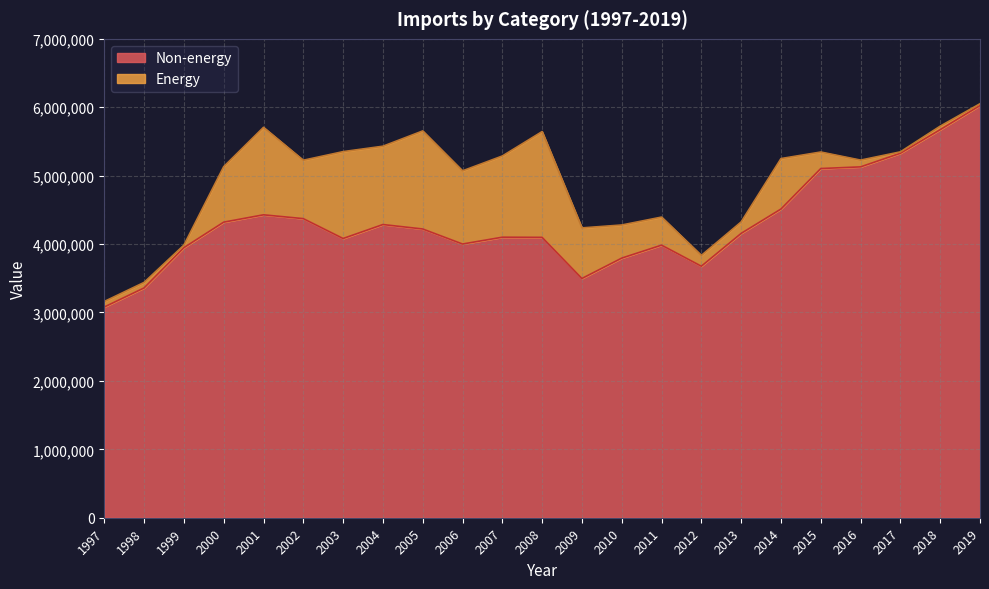

Between 1998 and 2010, which is larger?

2010